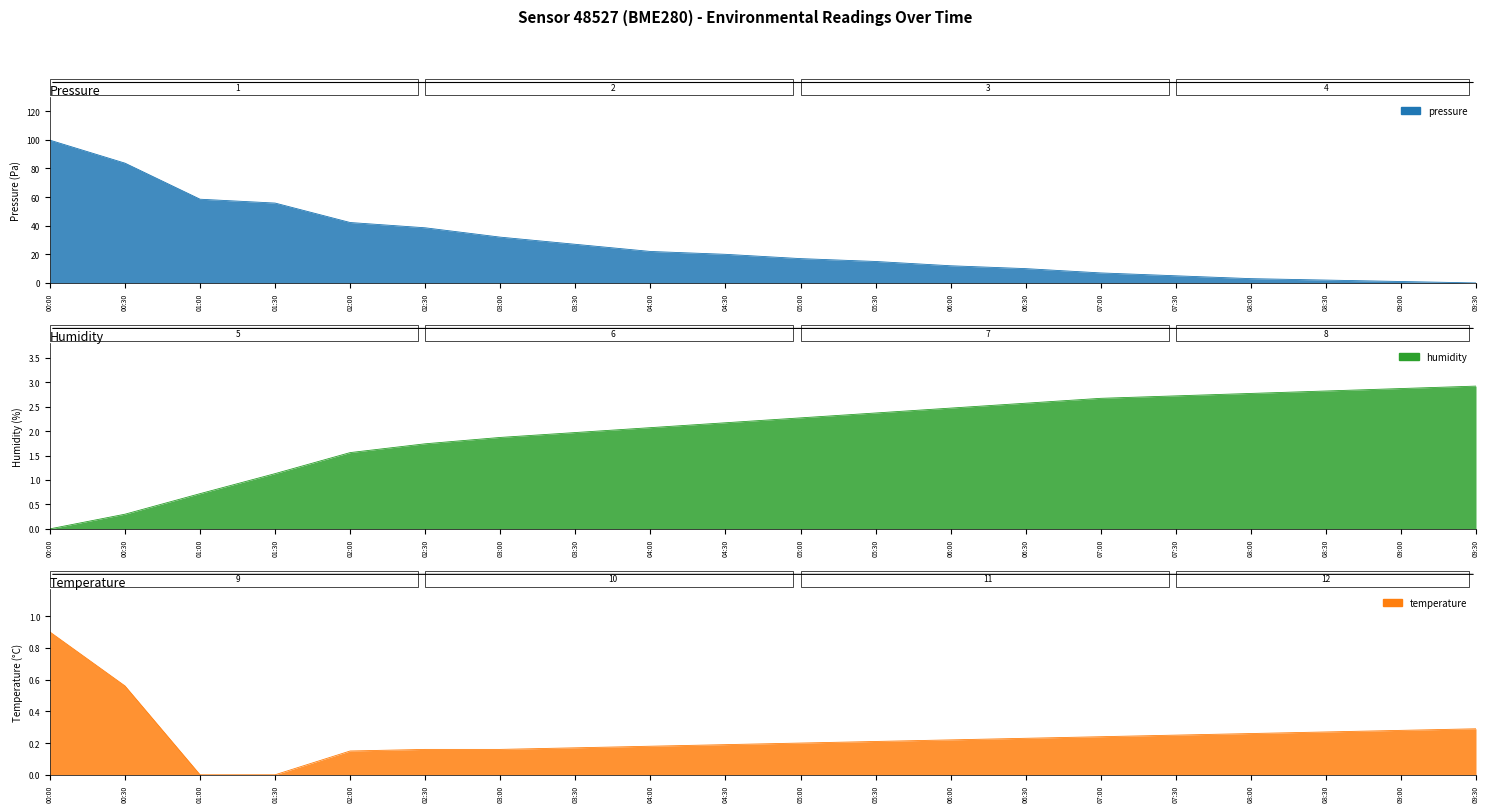

What is the difference between the maximum and second lowest values in the temperature series?

0.9